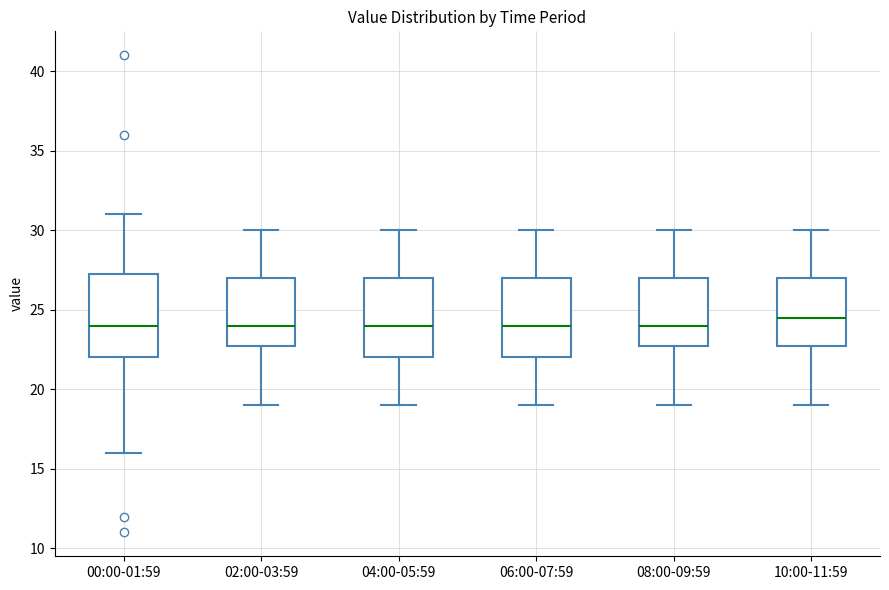

Which box's median line is the highest?

10:00-11:59